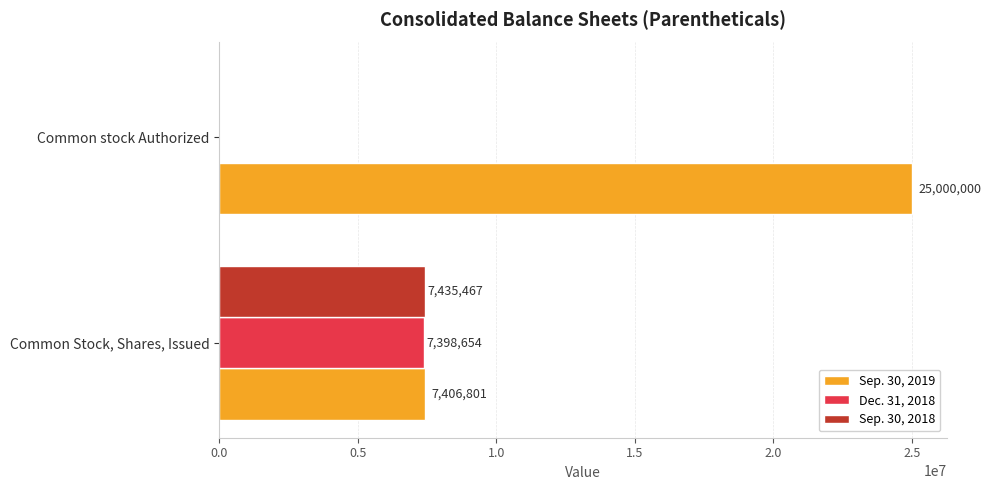

True or false: Dec. 31, 2018 has a value of 3900849 at Common stock Authorized.

False